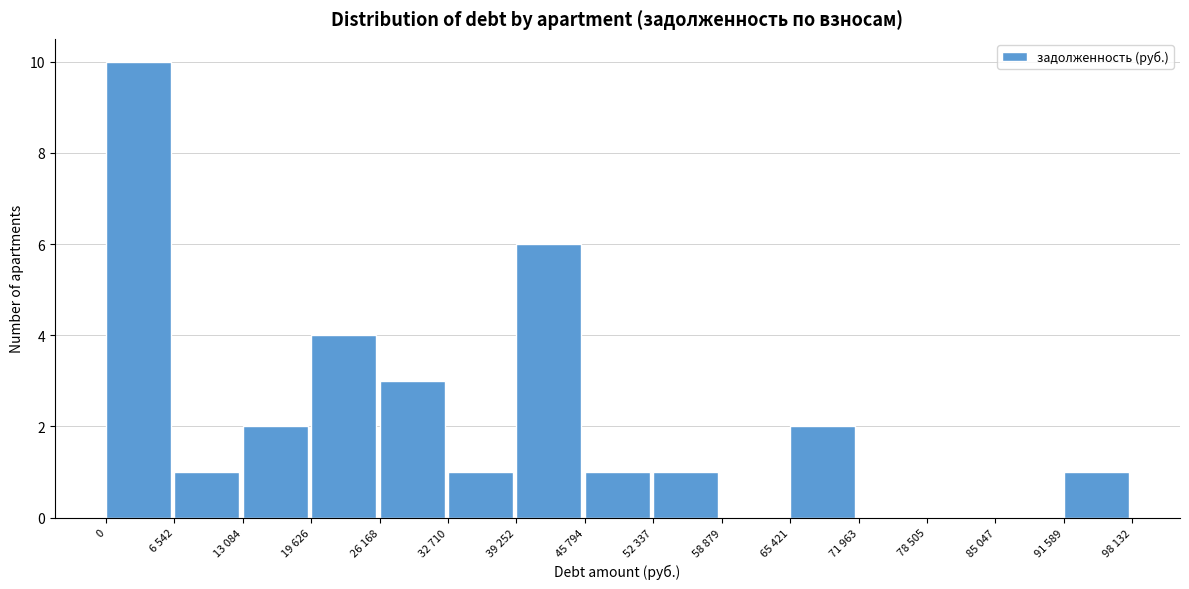

Reading right to left, list all the values displayed in this chart.

91 589=1	85 047=0	78 505=0	71 963=0	65 421=2	58 879=0	52 337=1	45 794=1	39 252=6	32 710=1	26 168=3	19 626=4	13 084=2	6 542=1	0=10